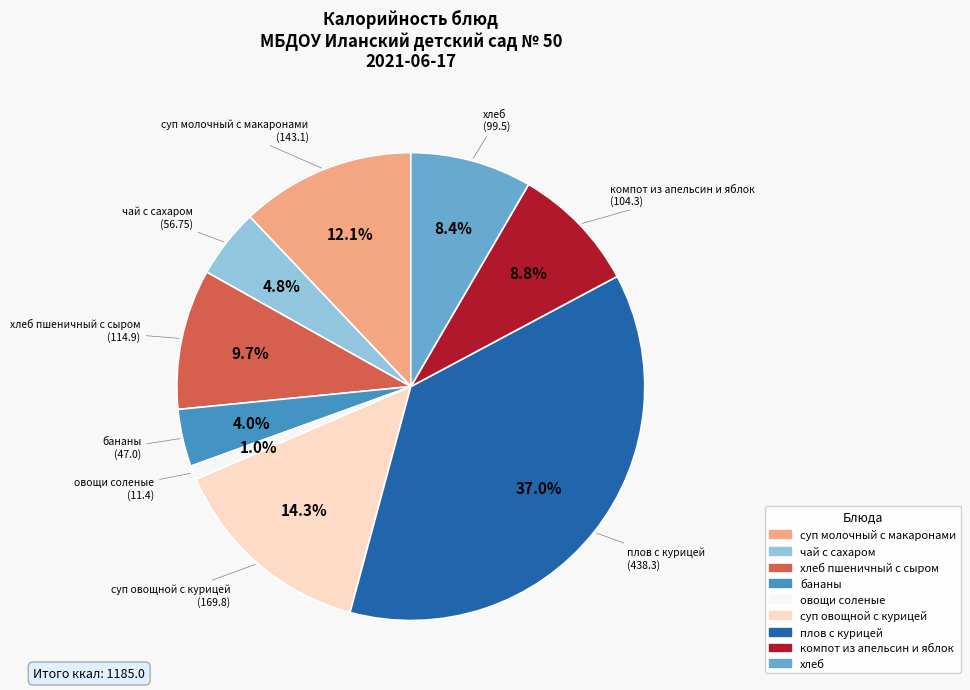

Is there any slice that represents more than half of the pie?

No